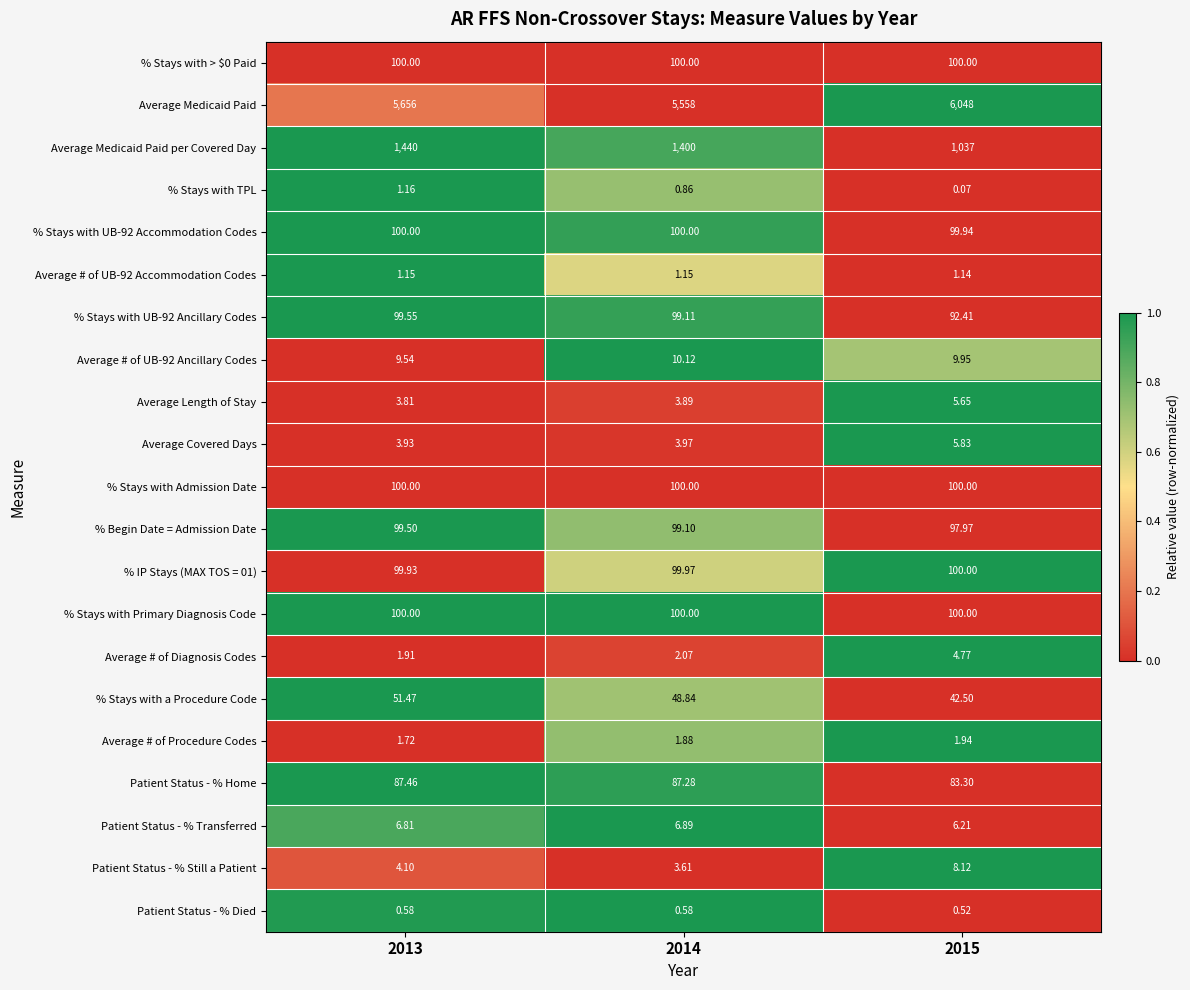

Which series has the widest spread of values?

Average Medicaid Paid